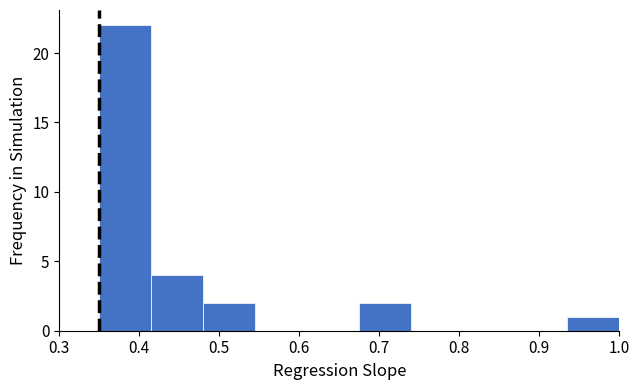

Over which range of the x-axis is the bar tallest?

0.350 to 0.415